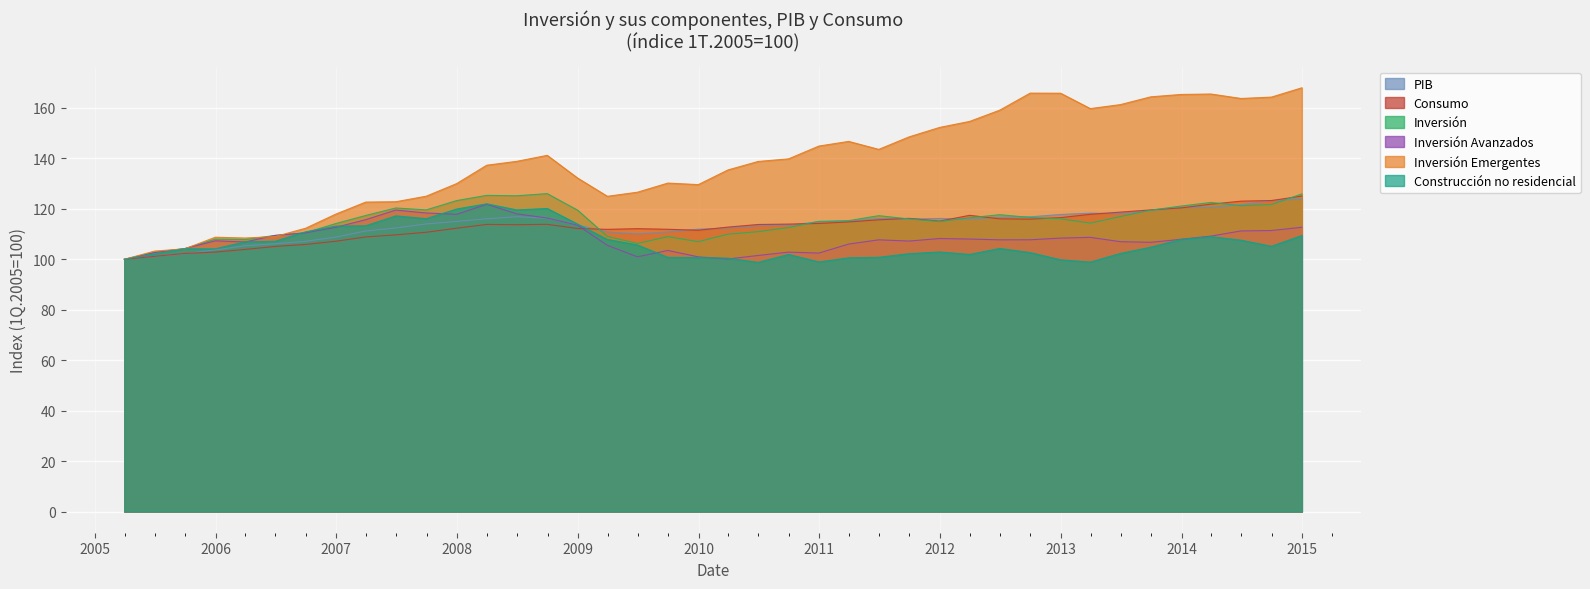

What is the value of the Inversión Avanzados point at the 1st from the left?

100.0